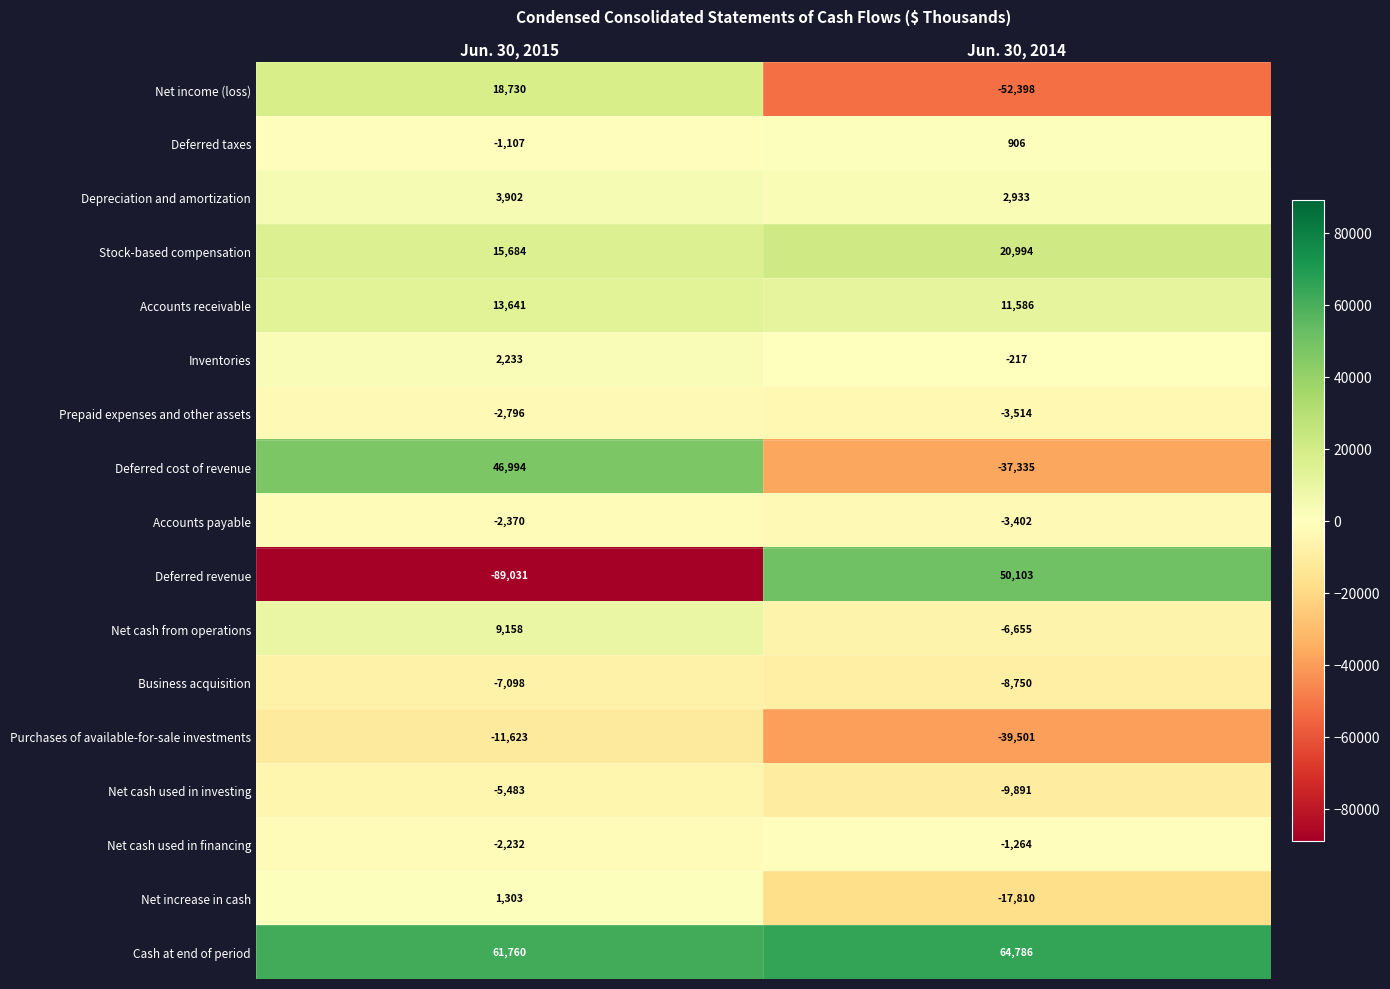

At how many categories does at least one series exceed 26325?

2